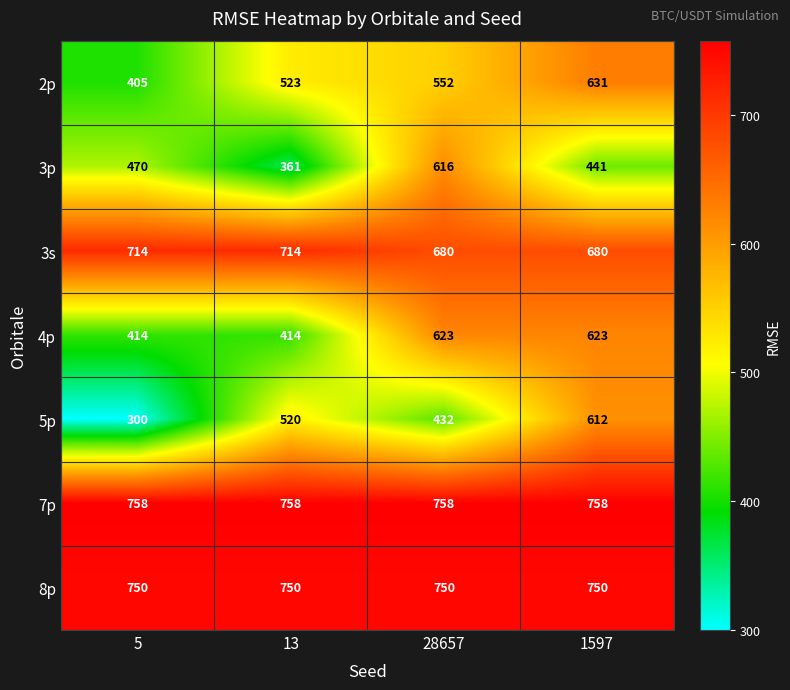

What is the approximate value of 2p at 28657, to the nearest 5?

550